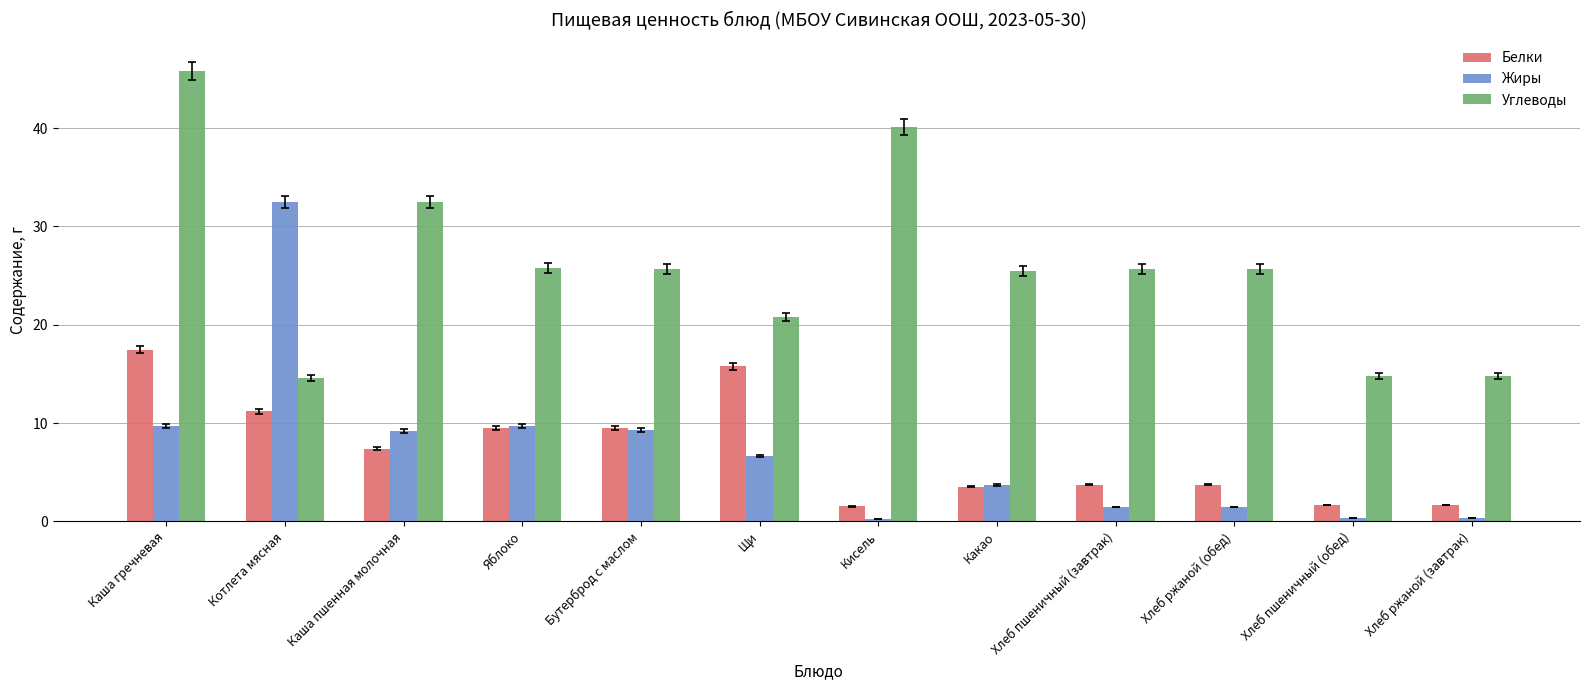

What is the label of the 8th bar from the right?

Бутерброд с маслом